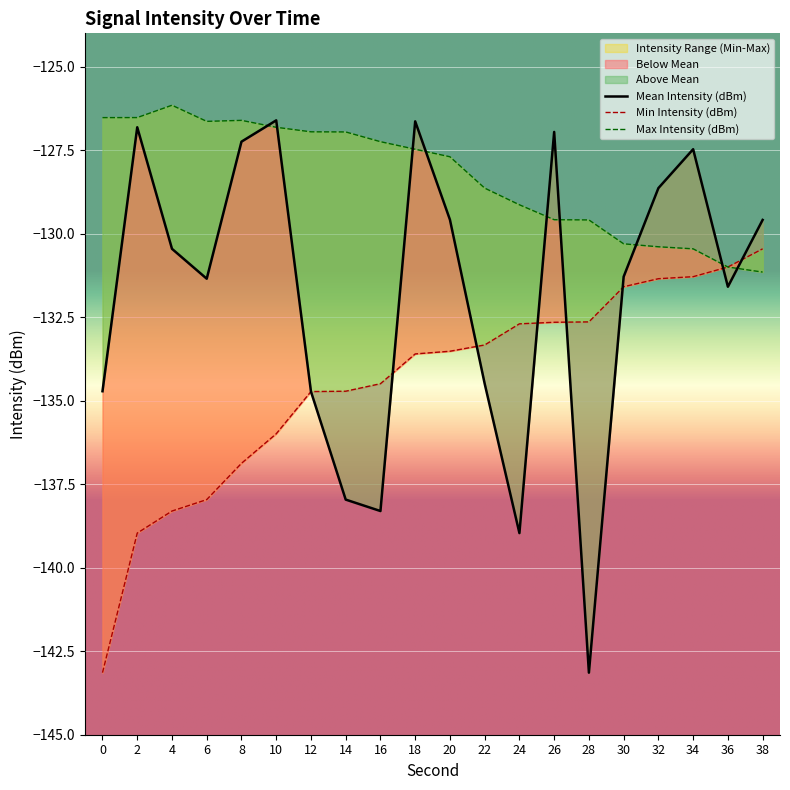

How many interior local peaks does the Mean Intensity (dBm) series have?

5